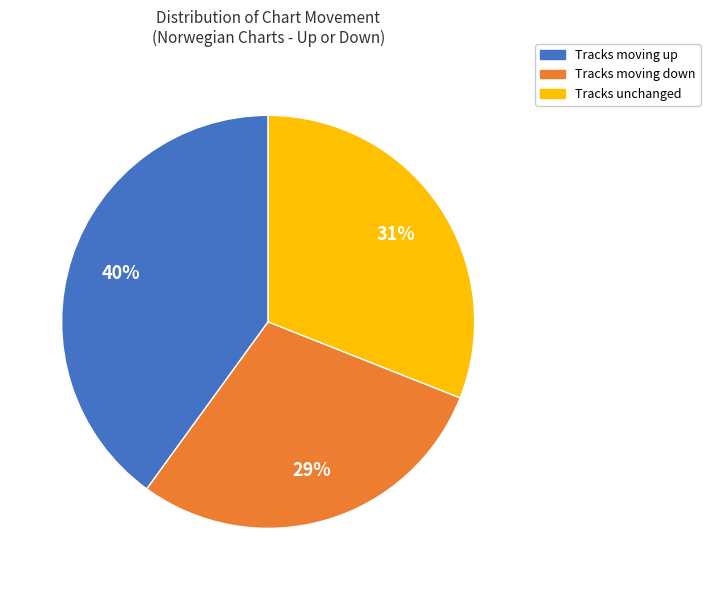

Does any single category account for the majority?

No